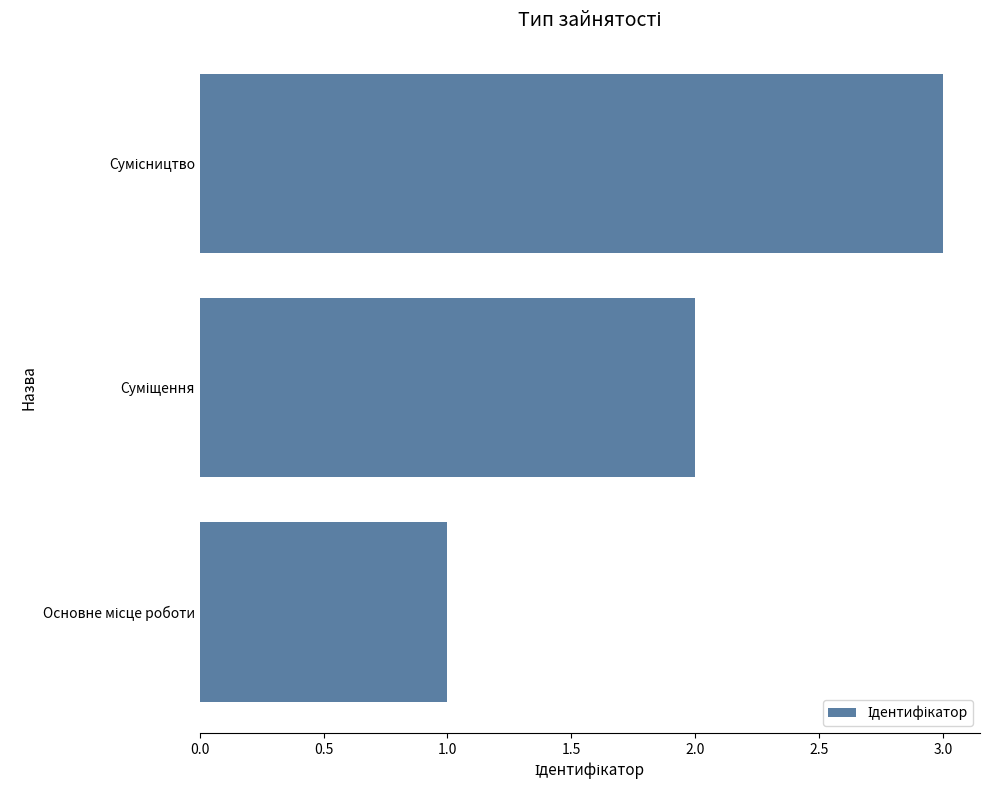

What is the greatest value displayed?

3